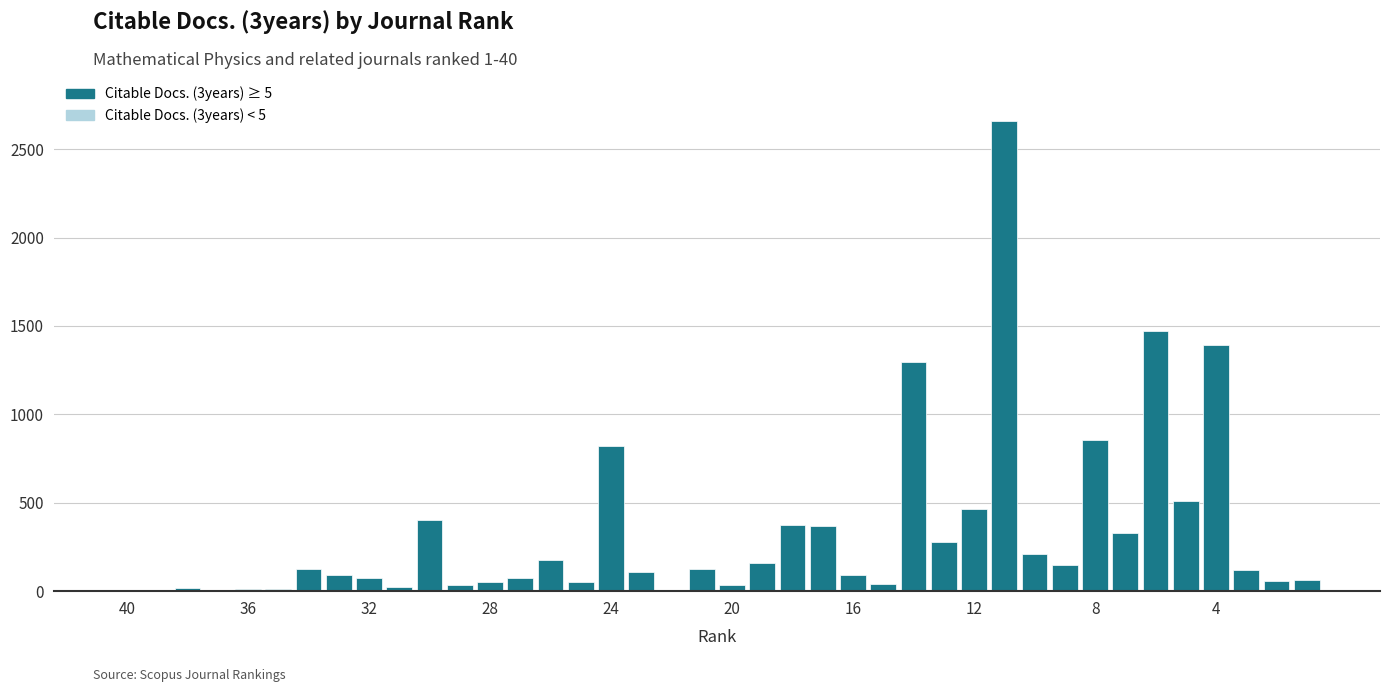

What is the greatest value displayed?

2659